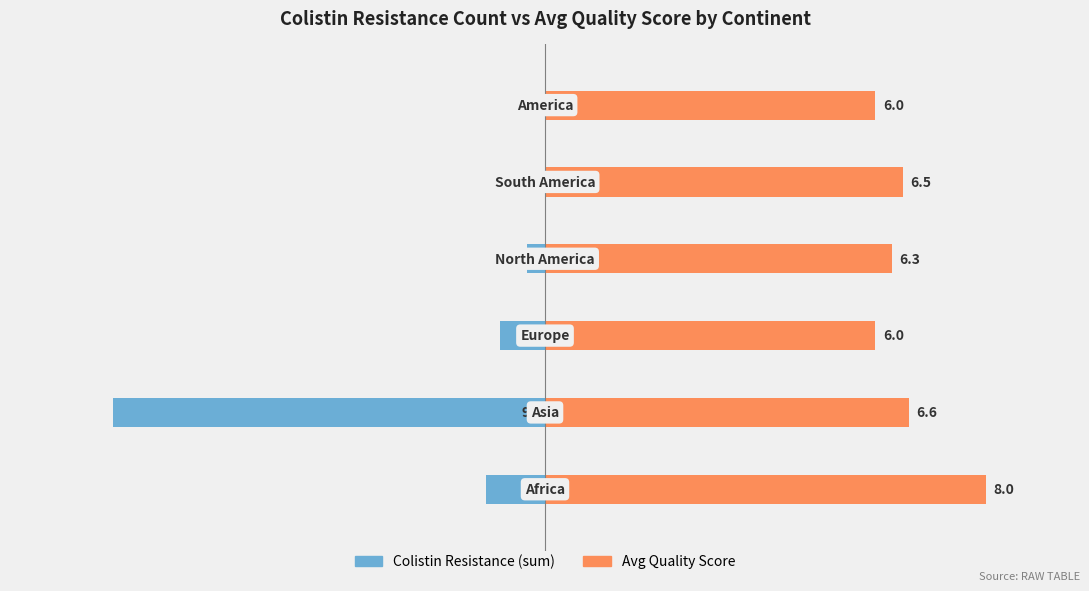

Where does the Colistin Resistance (sum) series first go above -3?

4